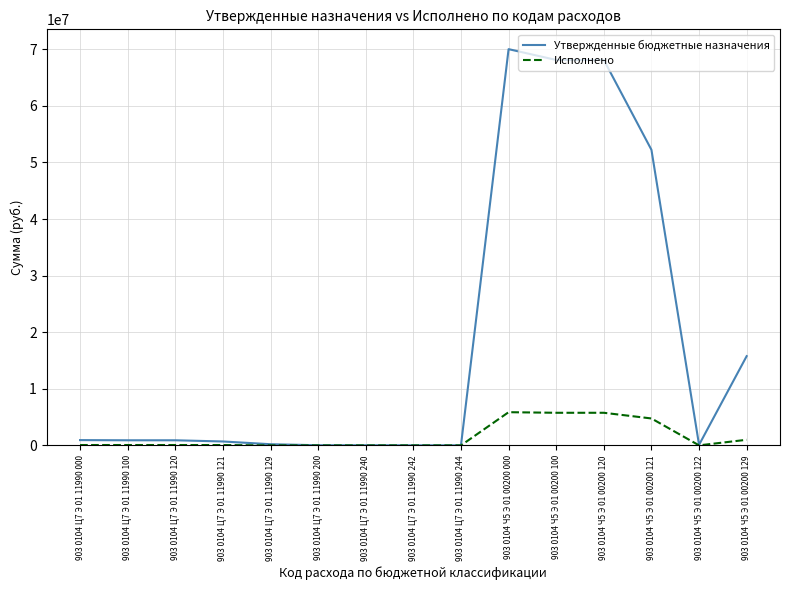

What position from the left is 903 0104 Ч5 Э 01 00200 100?

11